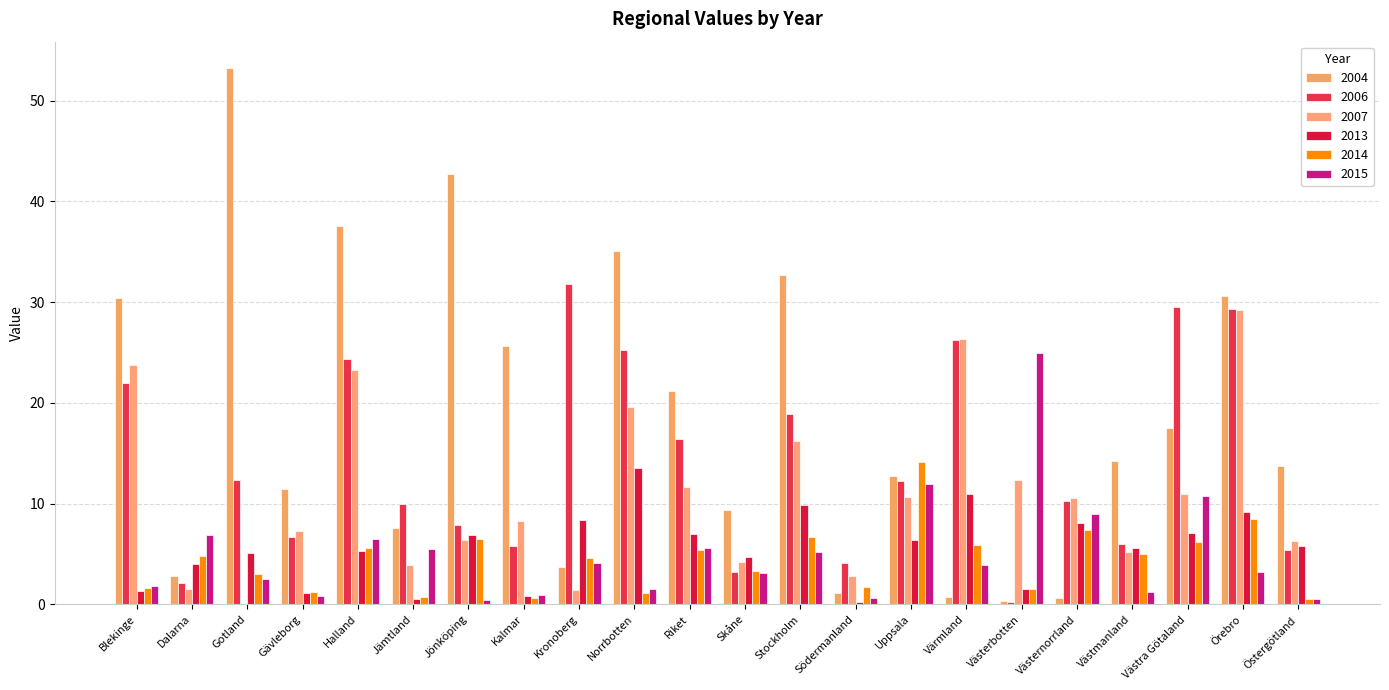

What is the difference between the 2014 values at Värmland and Västerbotten?

4.4